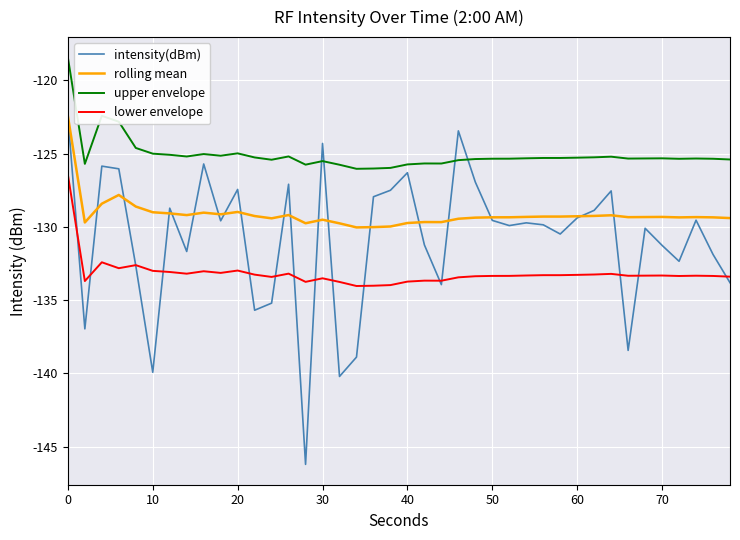

List the series in order of their overall mean, highest first.

upper envelope, rolling mean, intensity(dBm), lower envelope